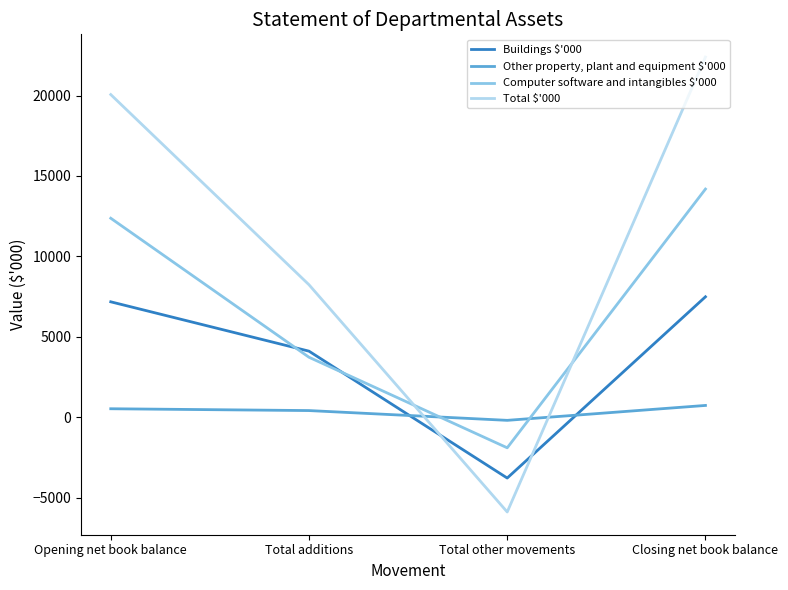

True or false: Computer software and intangibles $'000 has a value of 18949 at Opening net book balance.

False